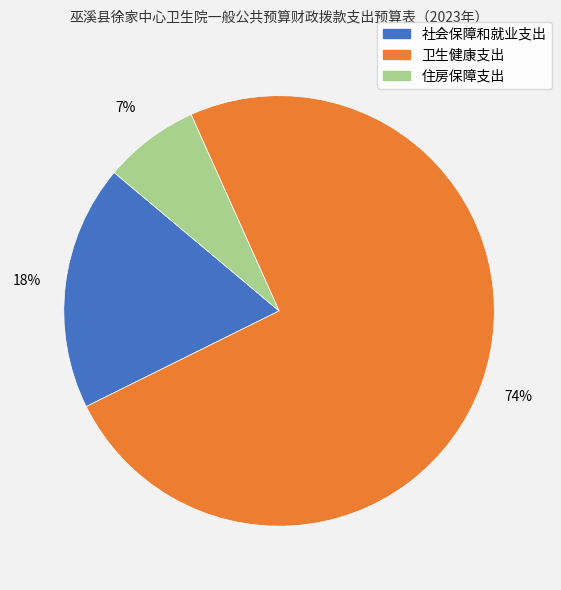

The 社会保障和就业支出 slice represents 18% of the pie. True or false?

True